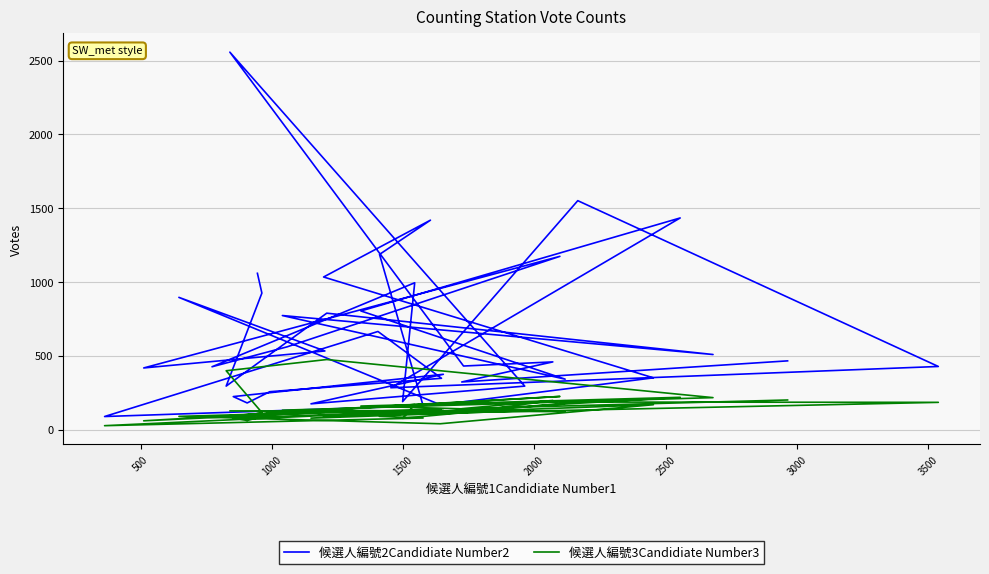

Reading left to right, list all the values displayed in this chart.

候選人編號2Candidiate Number2: 466	323	459	431	2557	295	175	375	224	181	257	348	665	89	162	1187	1419	1034	351	169	896	533	418	1174	561	426	995	190	1551	428	284	1434	804	342	773	509	789	295	925	1059
候選人編號3Candidiate Number3: 201	142	198	116	127	128	78	130	79	62	102	141	113	27	79	90	125	87	169	40	90	118	60	225	122	85	170	77	187	185	105	219	160	122	132	217	475	399	116	111